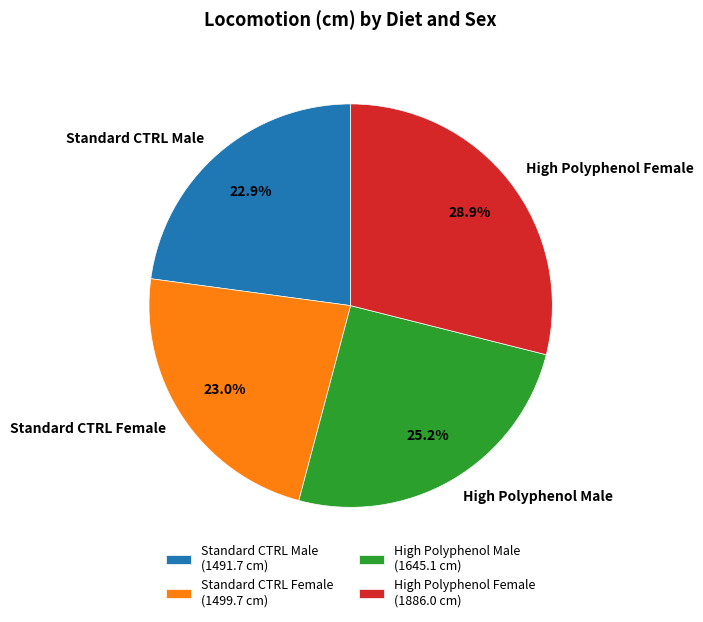

The High Polyphenol Male slice represents 25% of the pie. True or false?

True